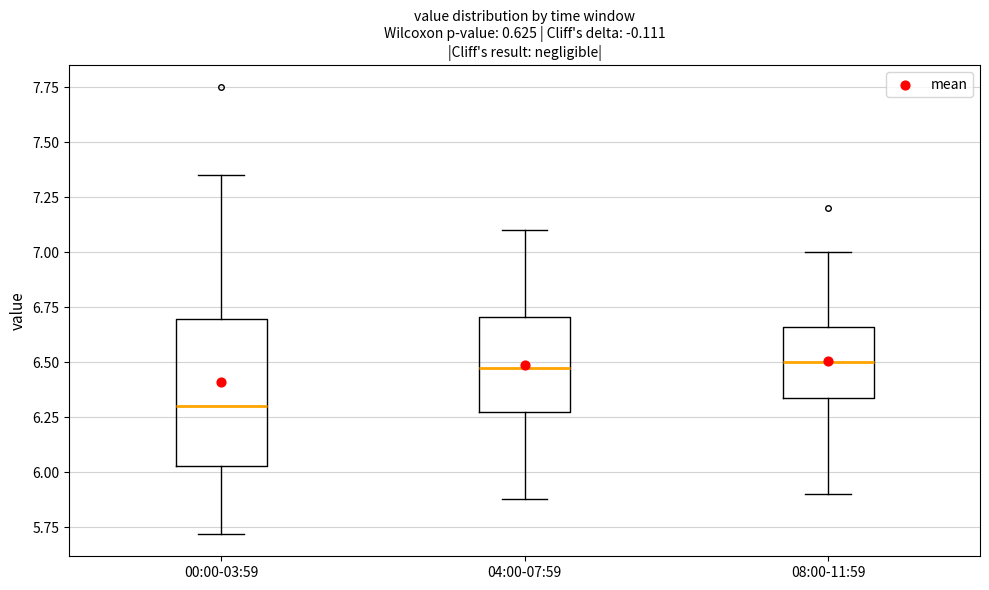

Comparing the boxes themselves (not the whiskers), which one is the tallest?

00:00-03:59